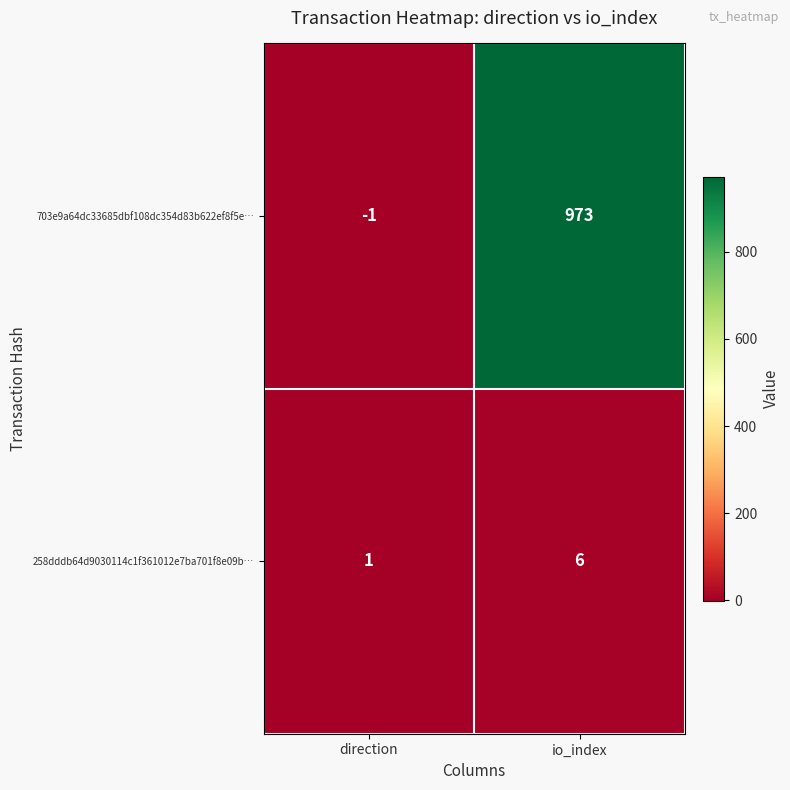

Between direction and io_index, which series saw the biggest shift?

703e9a64dc33685dbf108dc354d83b622ef8f5e…